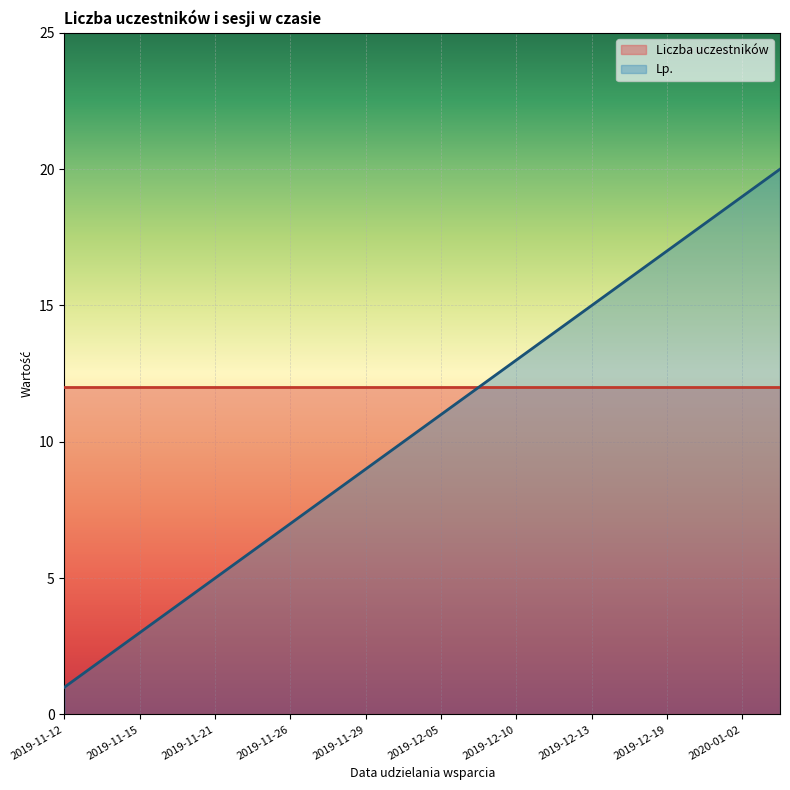

True or false: the data shows 8 at 2019-11-28.

True